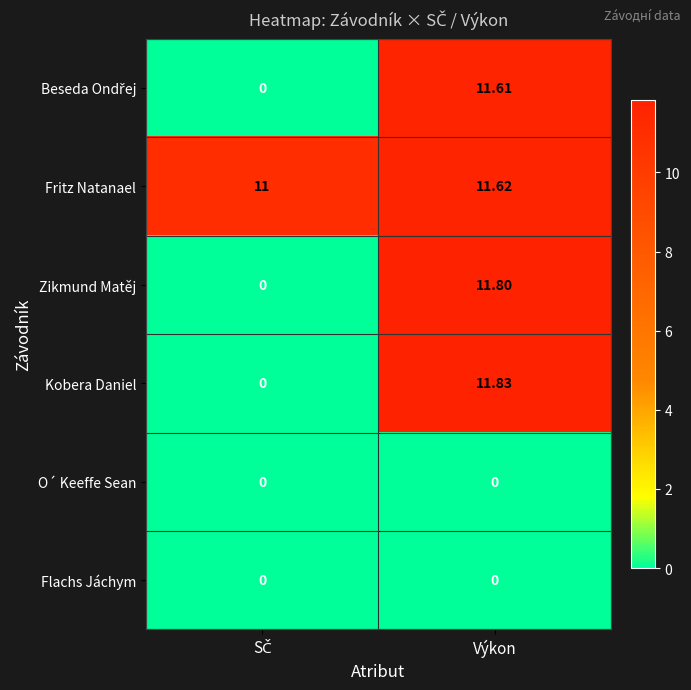

Which category has the highest value across all series?

Výkon